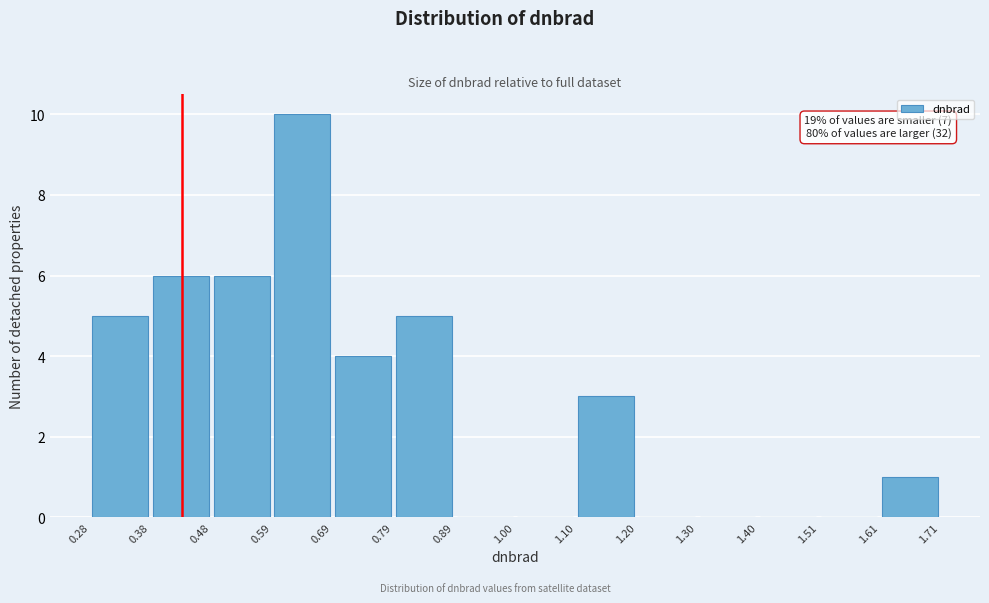

Over which range of the x-axis is the bar tallest?

0.59 to 0.69